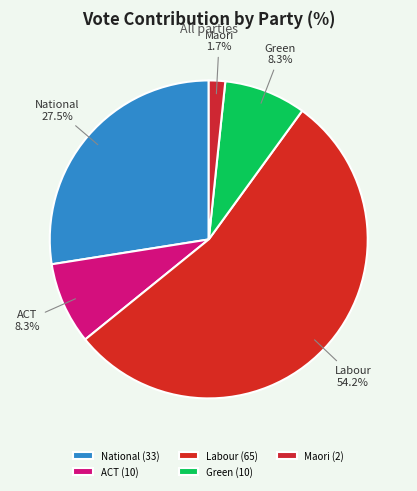

Between Green and National, which is larger?

National